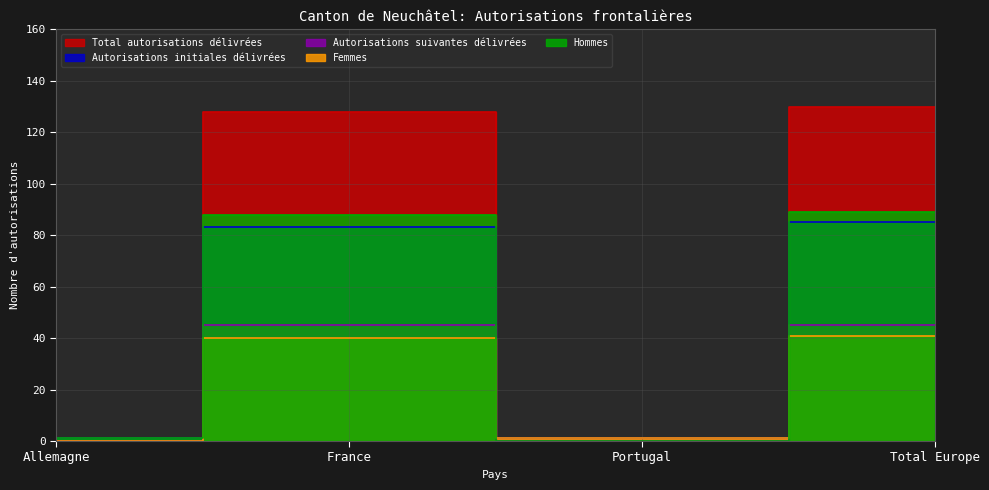

At which category is the sum across all series the highest?

Total Europe